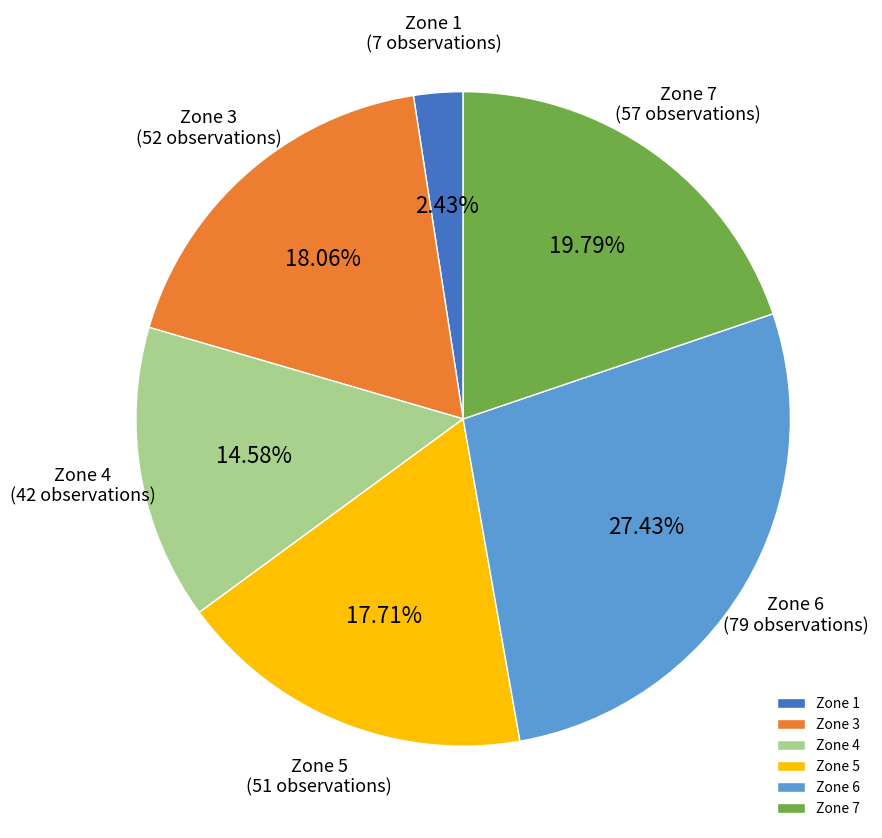

Does any single category account for the majority?

No